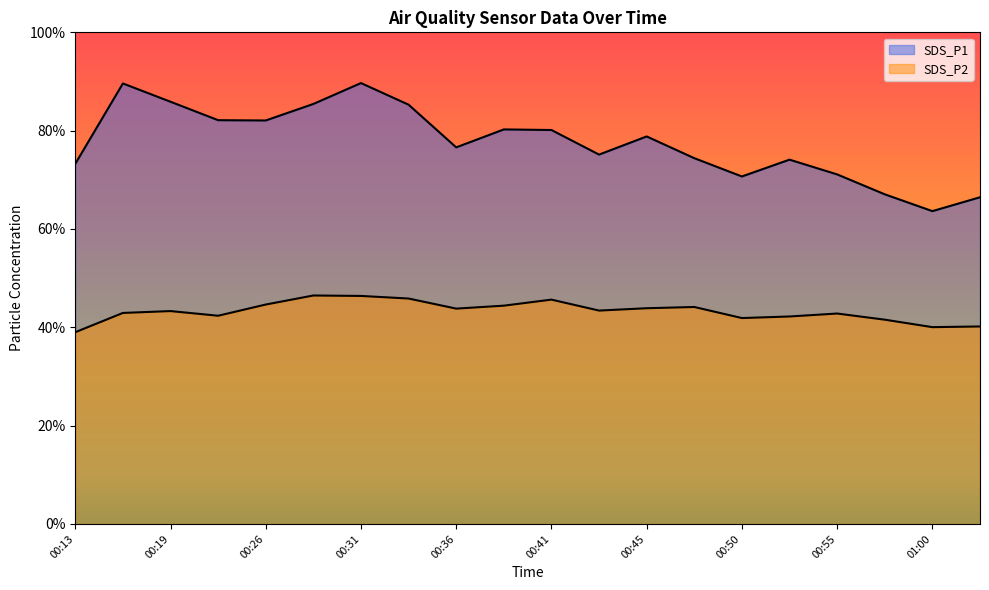

True or false: SDS_P2 and SDS_P1 intersect in this chart.

False